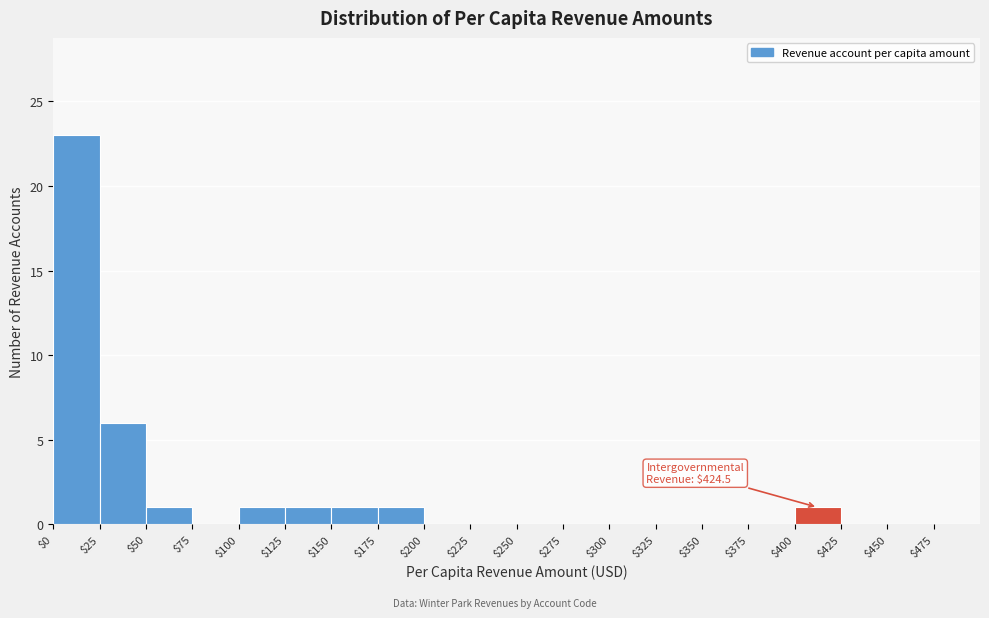

Over which range of the x-axis is the bar tallest?

0 to 25